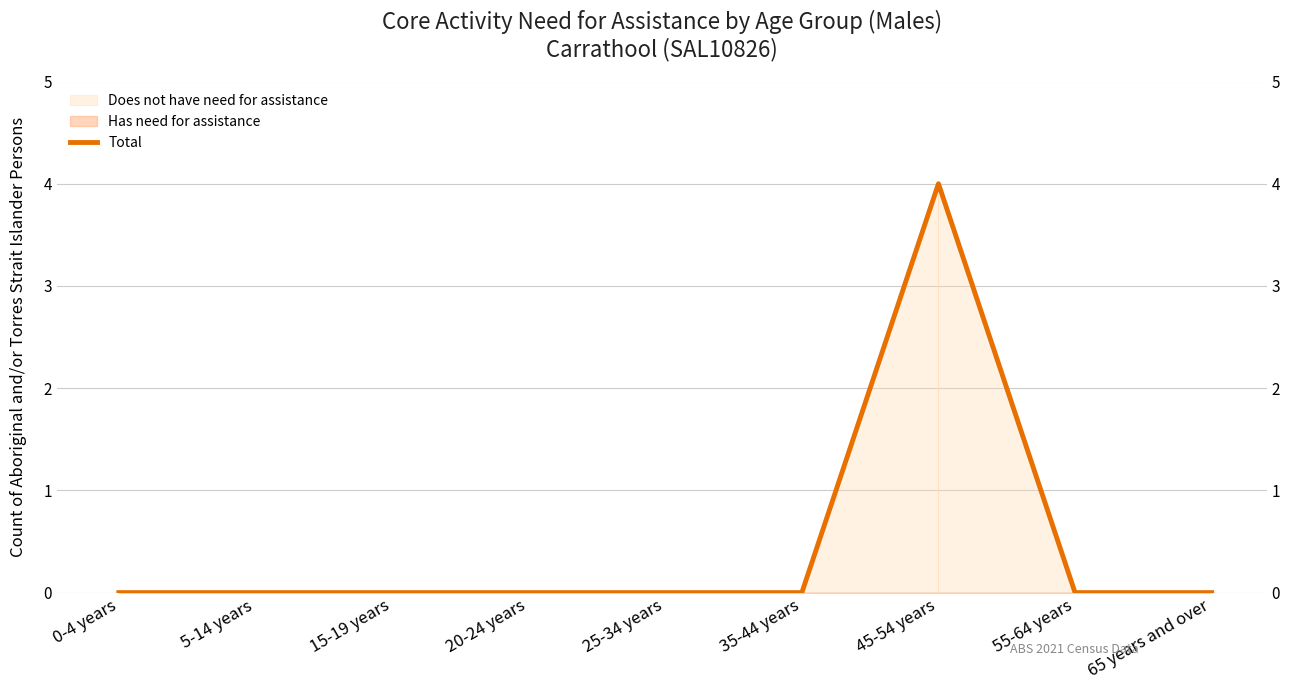

Reading right to left, what are all the values shown in this chart?

0	0	4	0	0	0	0	0	0